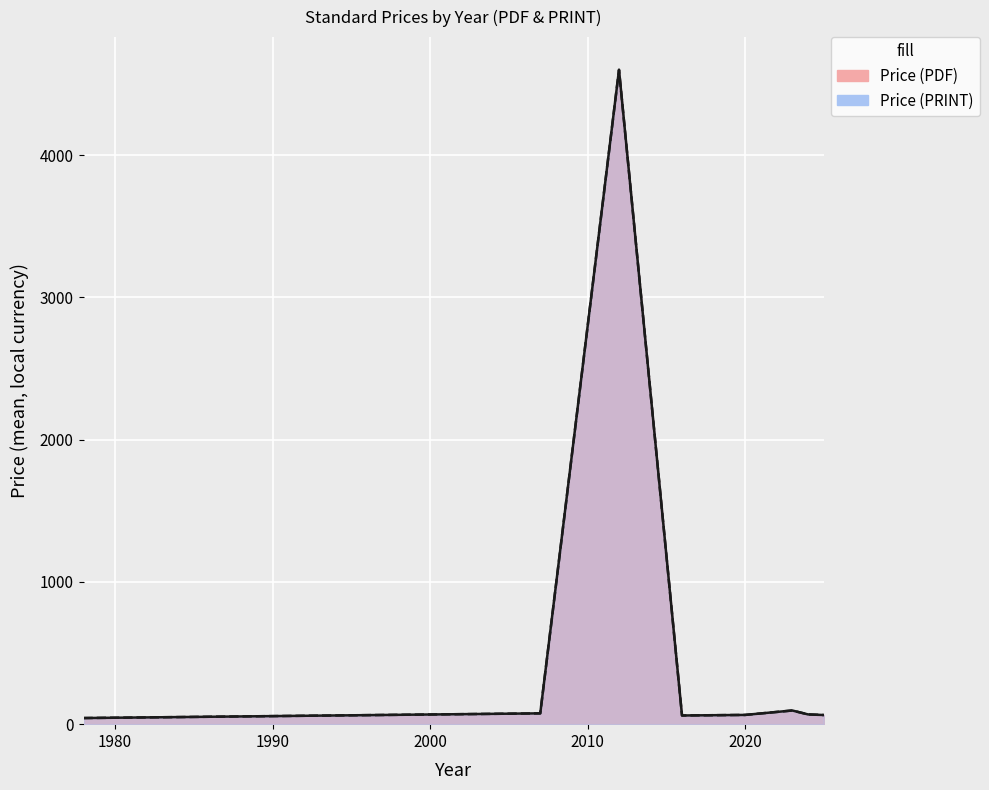

Reading left to right, what are all the values shown in this chart?

Price (PDF): 1978=43.0	2007=76.0	2012=4600.0	2016=61.0	2020=65.0	2023=96.1	2024=68.6	2025=64.3
Price (PRINT): 1978=43.0	2007=76.0	2012=4600.0	2016=61.0	2020=65.0	2023=96.1	2024=68.6	2025=64.3